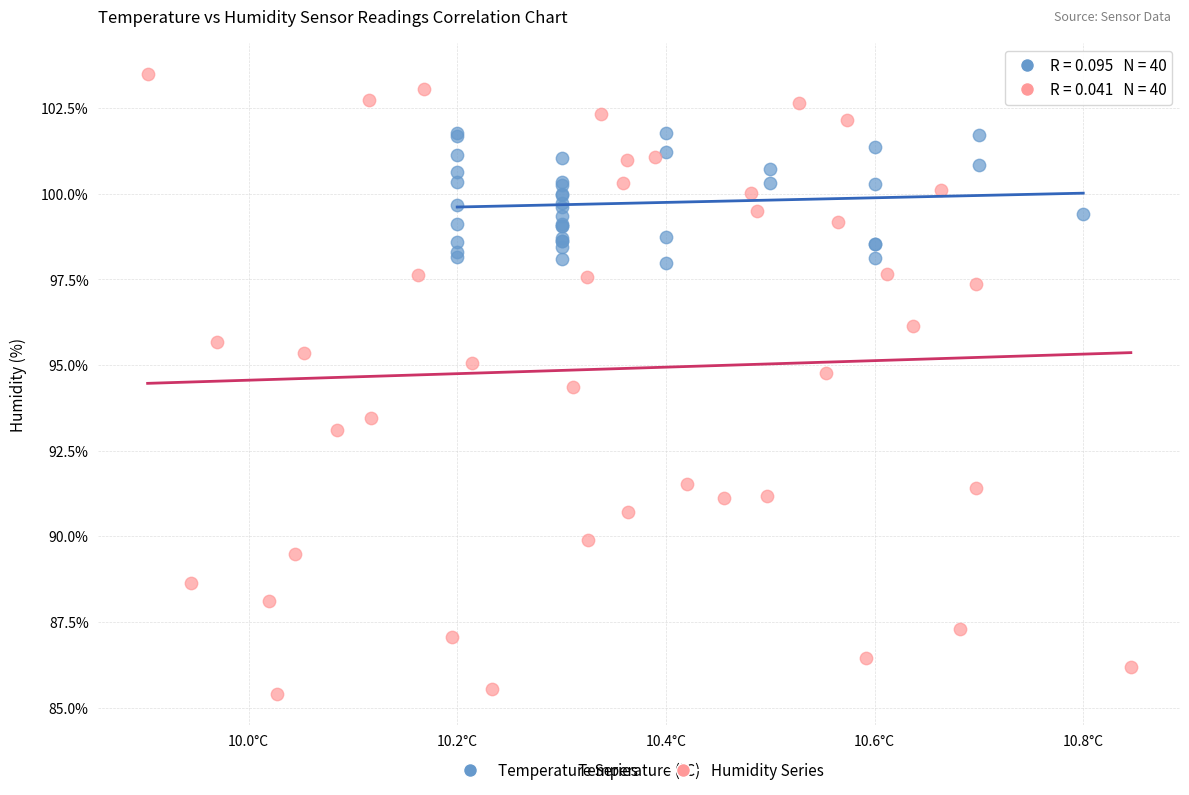

What are all the series names shown in the legend?

Temperature Series, Humidity Series